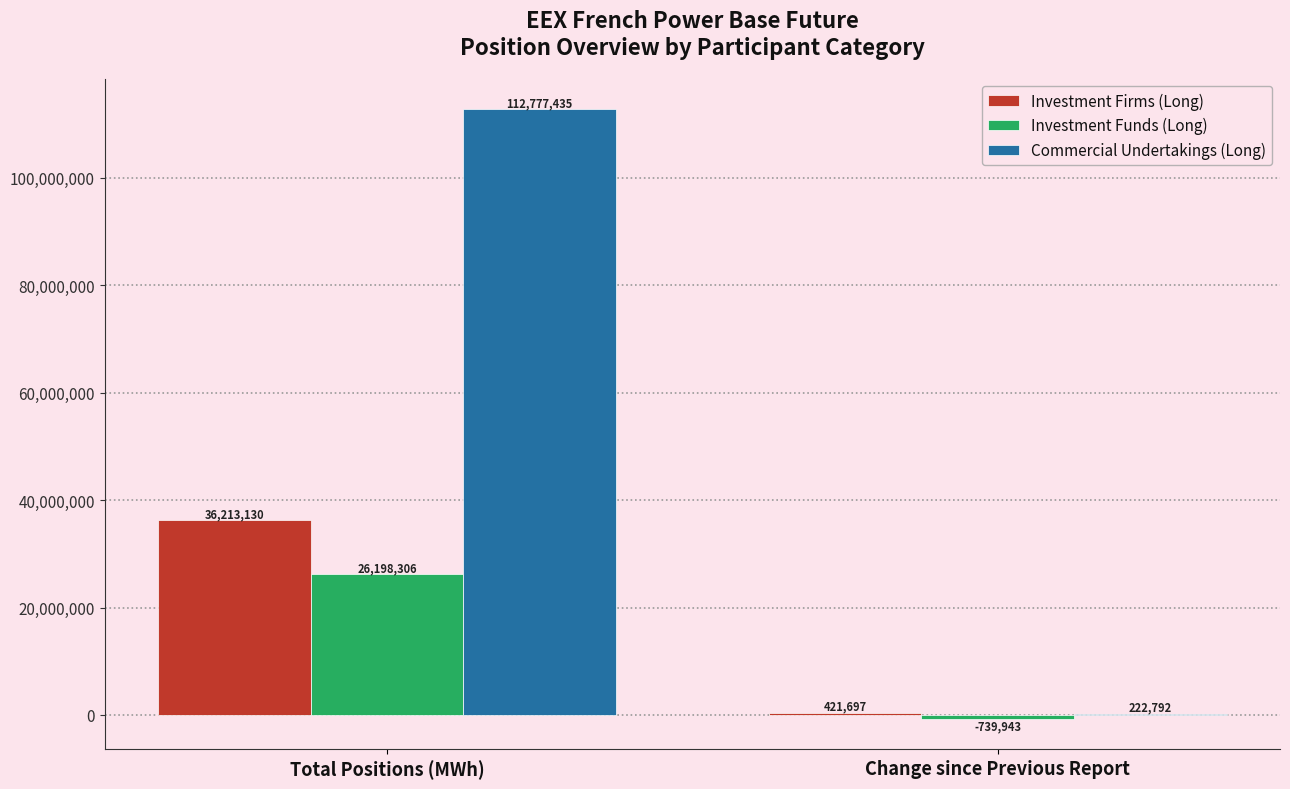

What is the sum of the Investment Firms (Long) values at Total Positions (MWh) and Change since Previous Report?

36634827